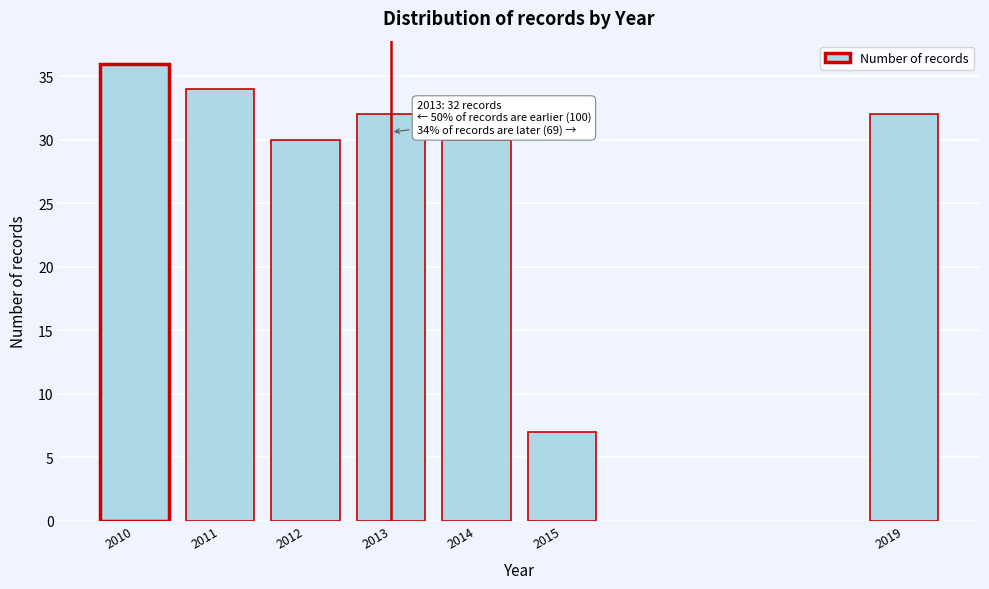

Reading left to right, list all the values displayed in this chart.

2010=36	2011=34	2012=30	2013=32	2014=30	2015=7	2019=32